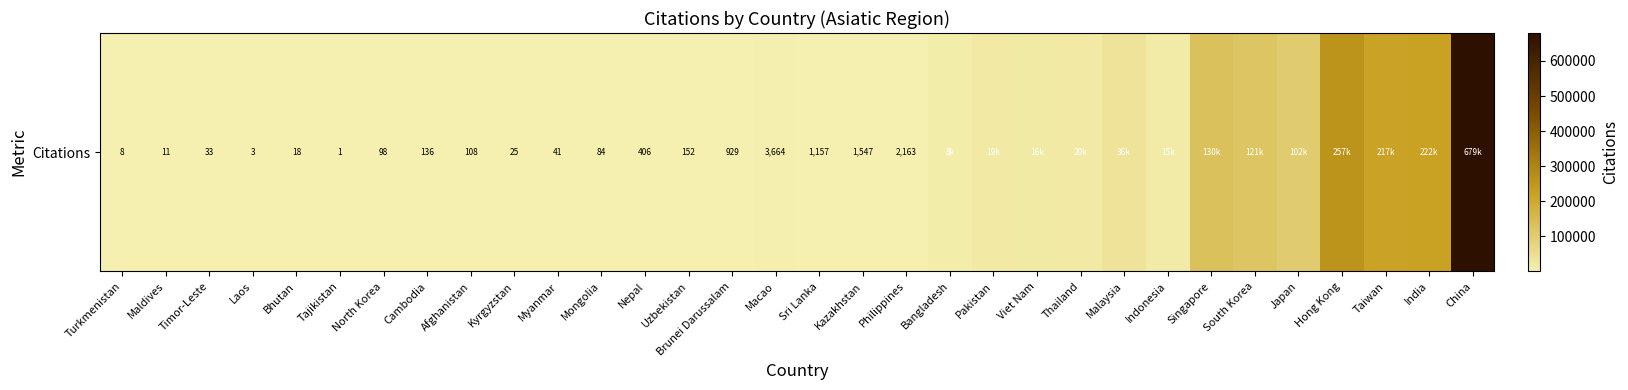

What is the difference between the maximum and minimum values?

679726